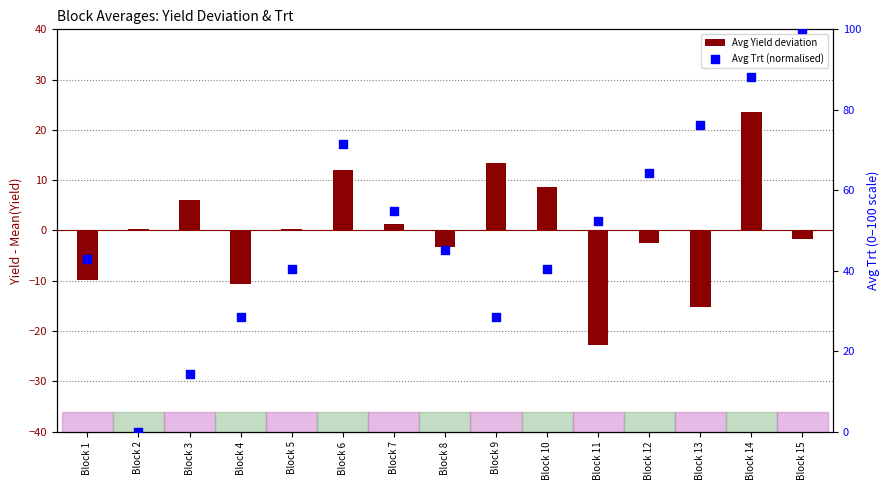

Which series has the largest total across all categories?

Avg Trt (normalised)